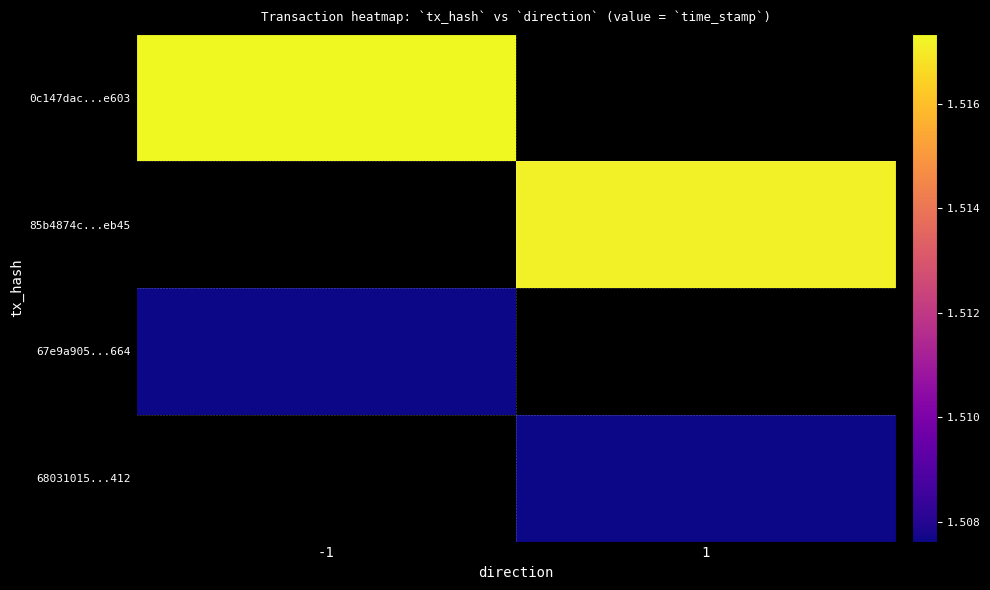

What is the approximate value of 85b4874c...eb45 at 1?

1517130612.0